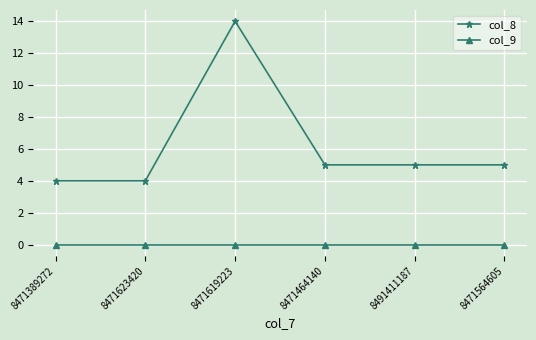

Reading left to right, what are all the values shown in this chart?

col_8: 8471389272=4	8471623420=4	8471619223=14	8471464140=5	8491411187=5	8471564605=5
col_9: 8471389272=0	8471623420=0	8471619223=0	8471464140=0	8491411187=0	8471564605=0